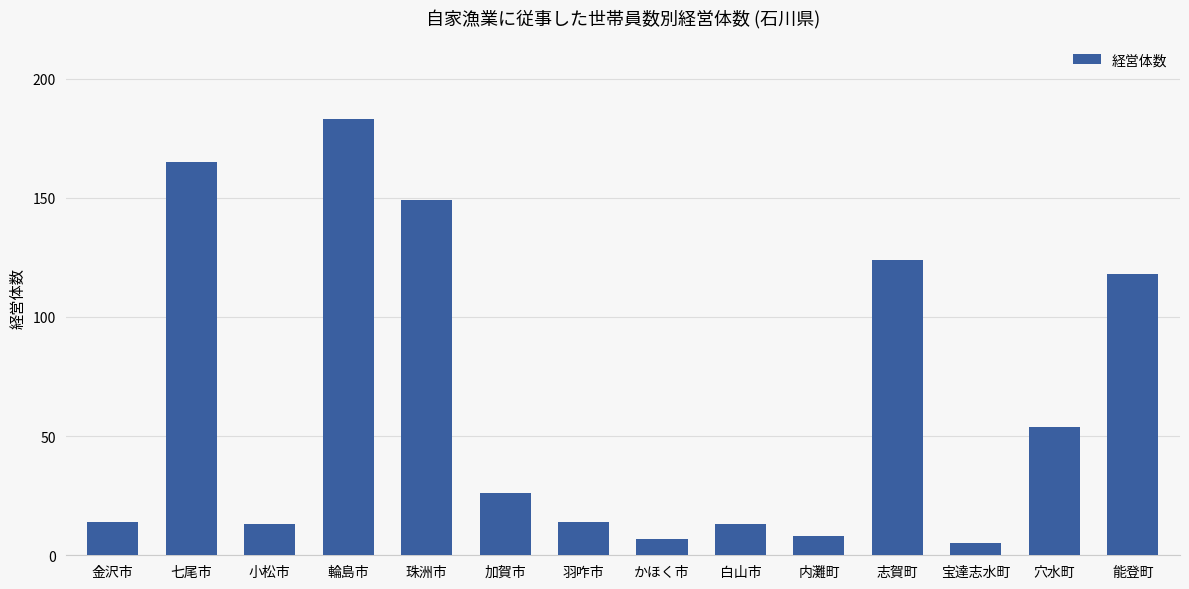

What position from the left is 志賀町?

11